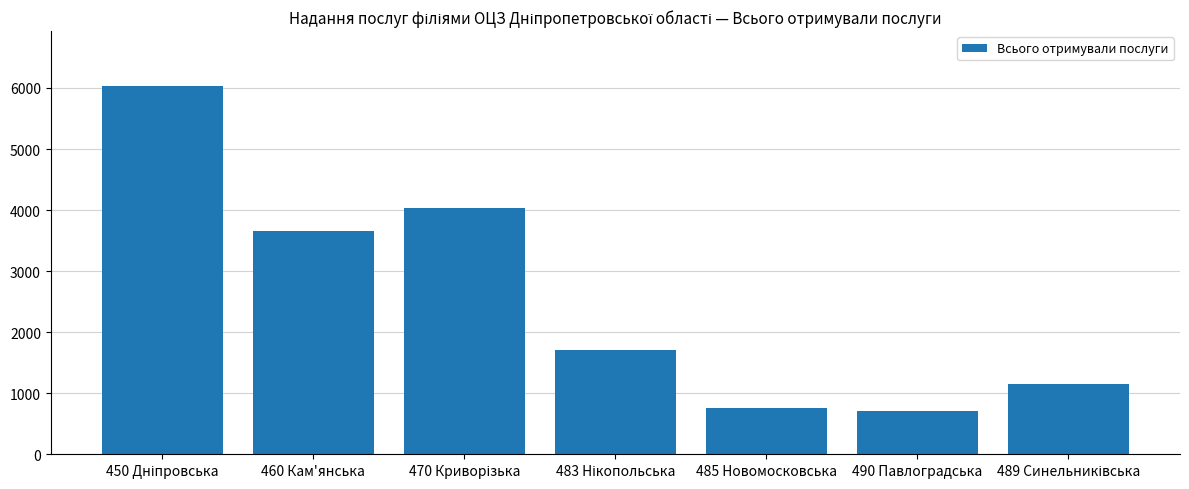

The value at 485 Новомосковська is 326. True or false?

False